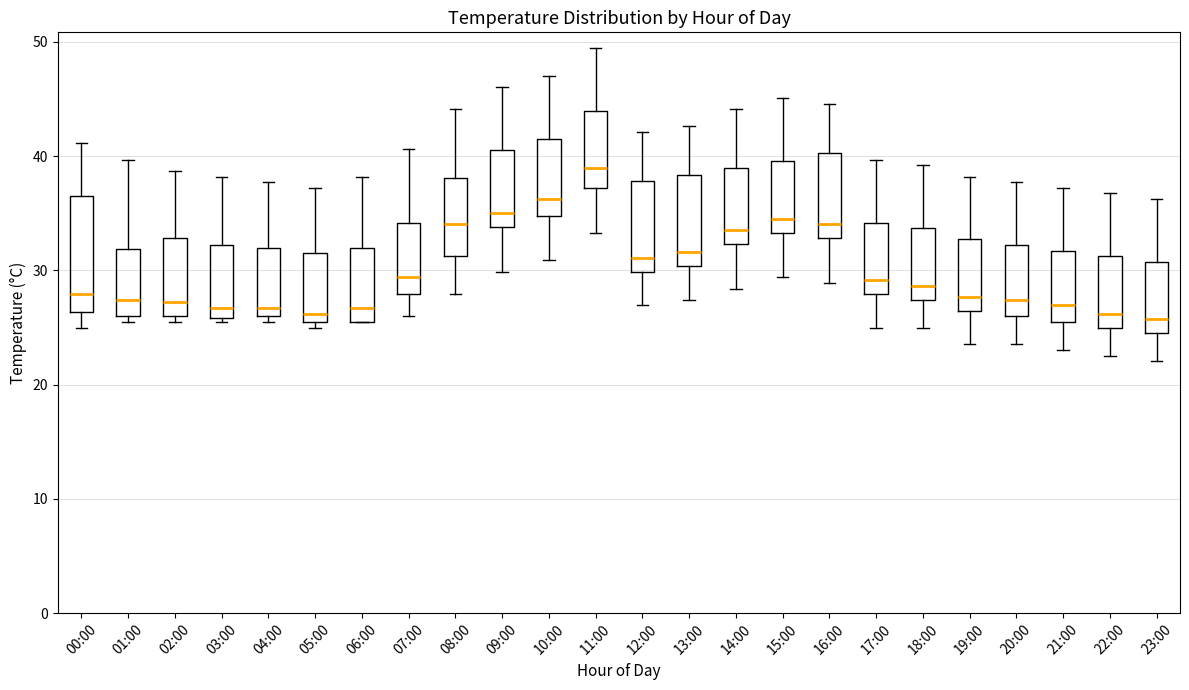

Which box has the highest median line?

11:00